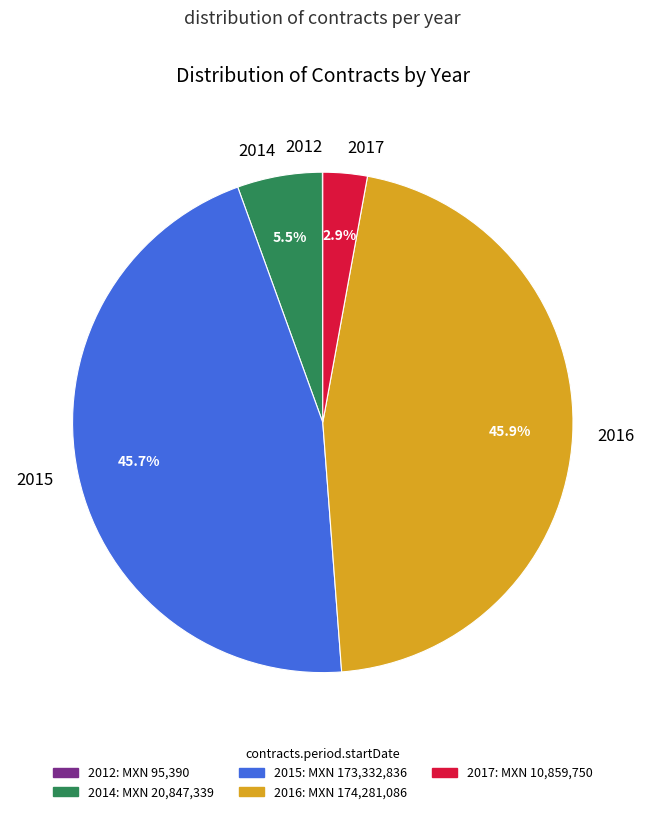

Which has a higher value, 2017 or 2016?

2016